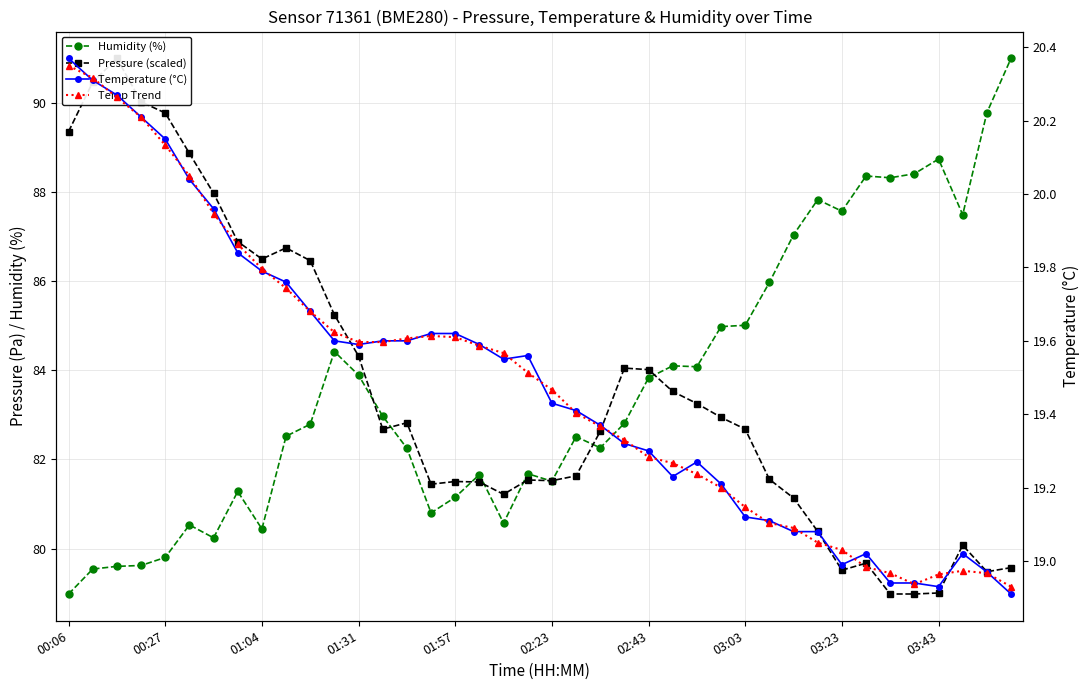

True or false: Humidity (%) has more than 1 interior local peaks.

True